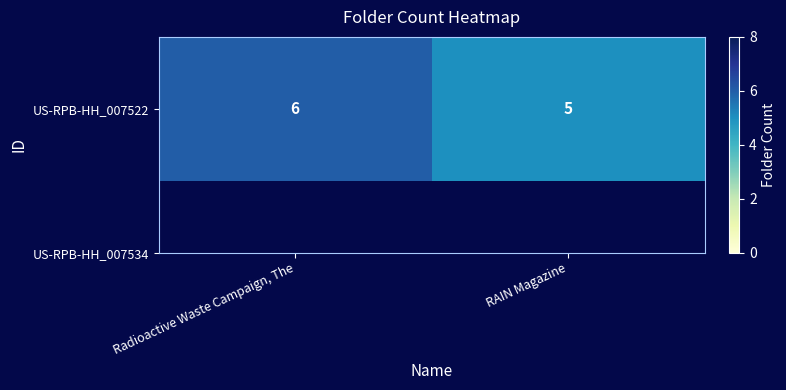

What is the maximum value shown in the chart?

6